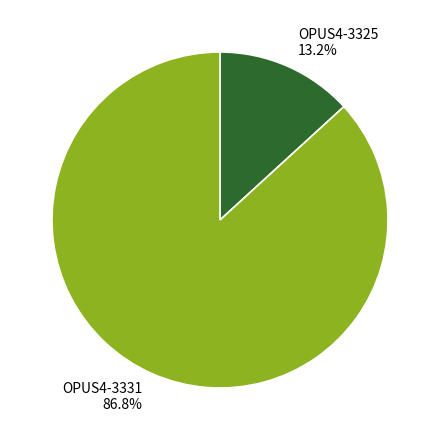

What percentage is the OPUS4-3325 slice, to the nearest percent?

13%